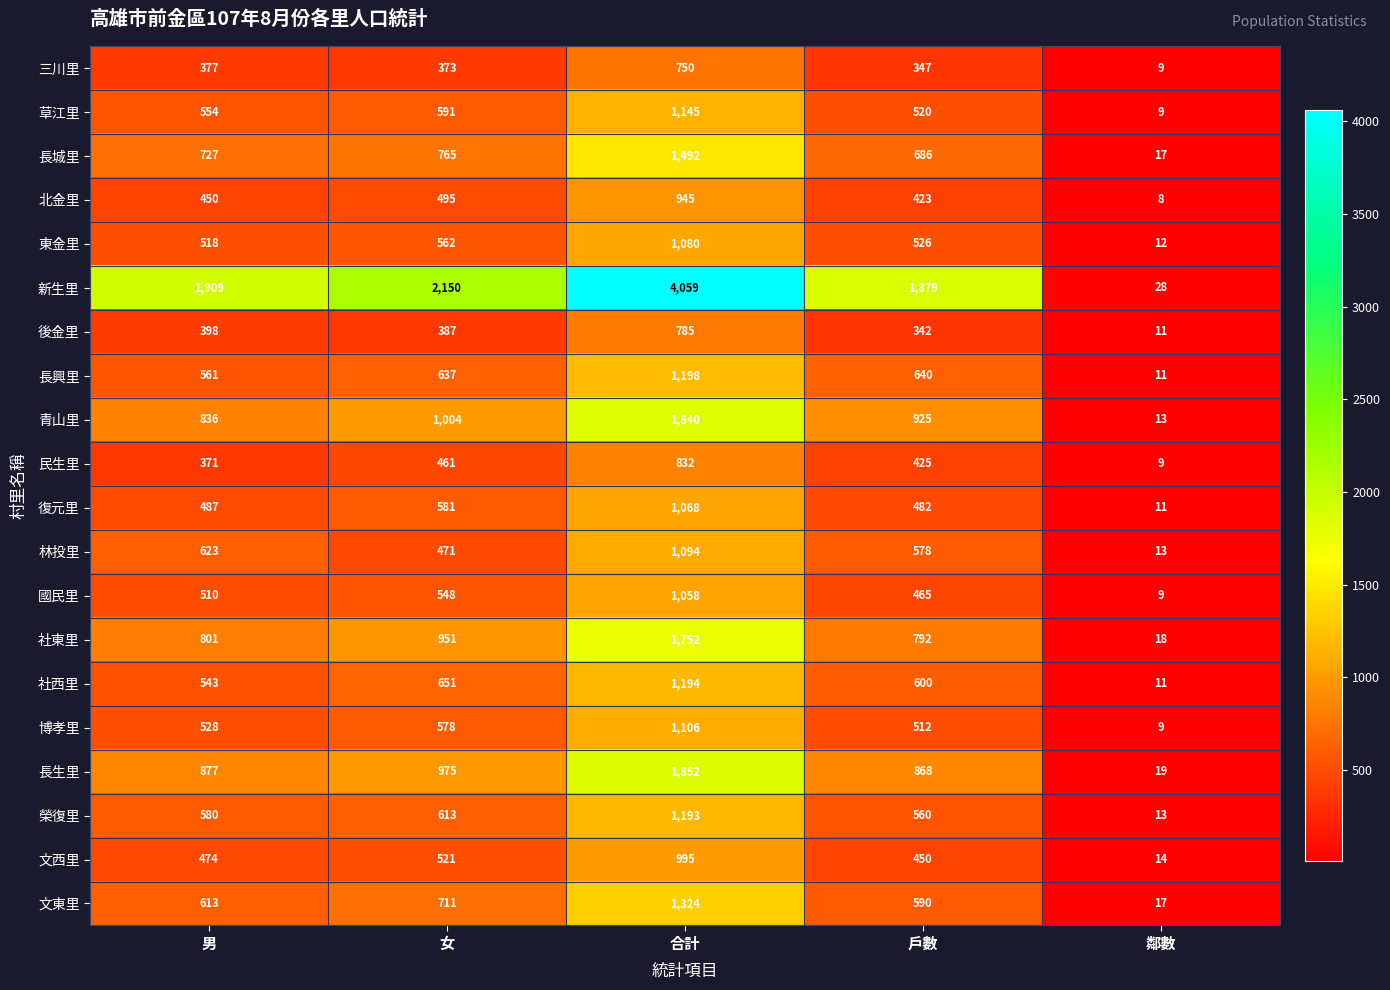

Rank the series by their maximum value, from highest to lowest.

新生里, 長生里, 青山里, 社東里, 長城里, 文東里, 長興里, 社西里, 榮復里, 草江里, 博孝里, 林投里, 東金里, 復元里, 國民里, 文西里, 北金里, 民生里, 後金里, 三川里